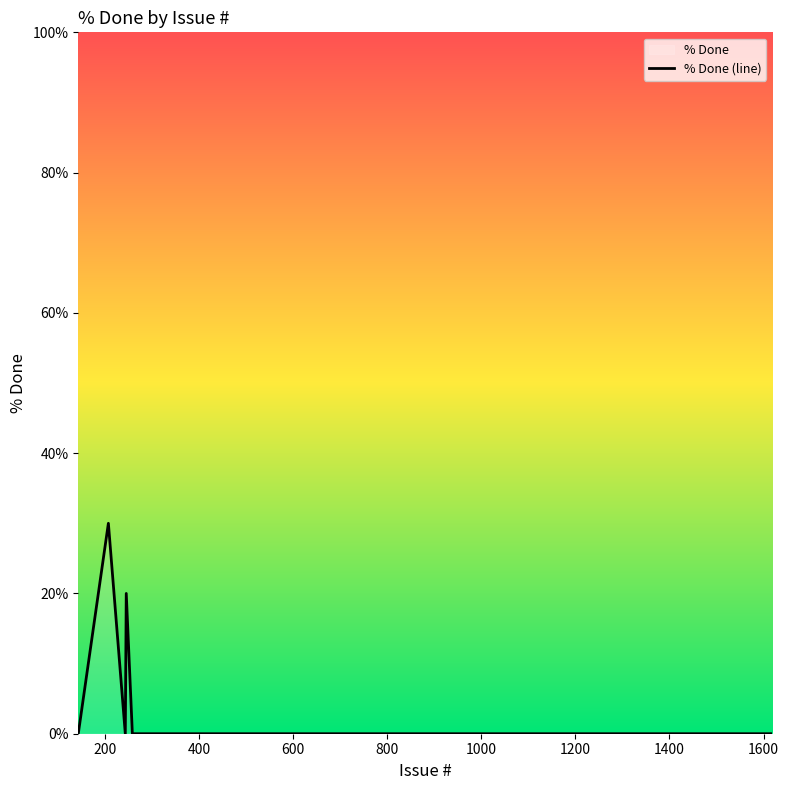

What is the greatest value displayed?

30